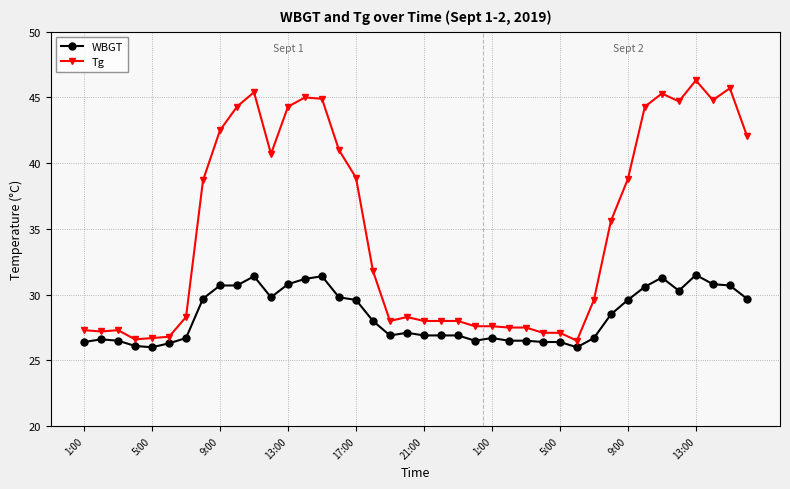

List the series in order of their peak value, highest first.

Tg, WBGT